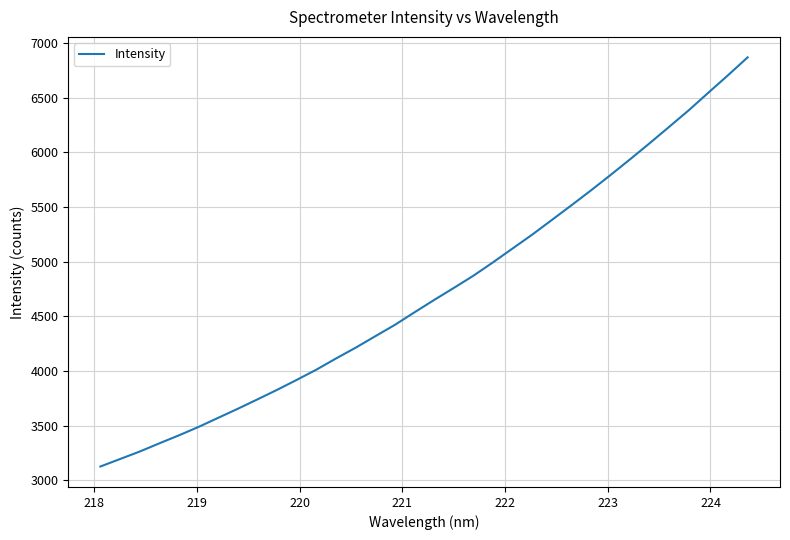

What is the greatest value displayed?

6869.1